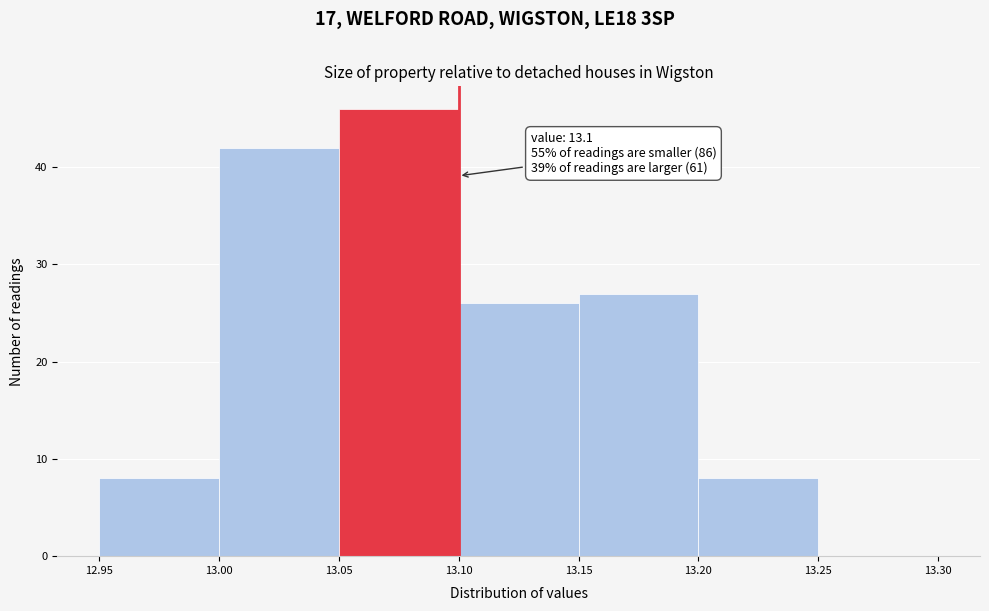

Which range on the x-axis has the tallest bar?

13.05 to 13.10